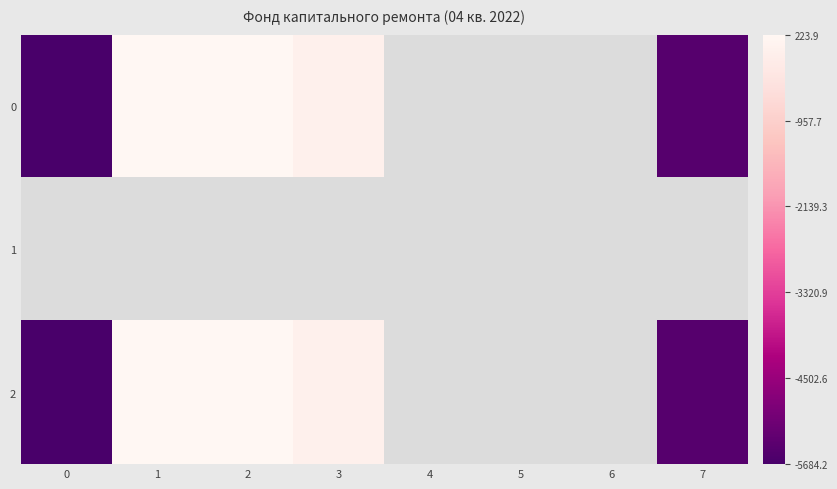

Rank the series by their maximum value, from highest to lowest.

0, 1, 2